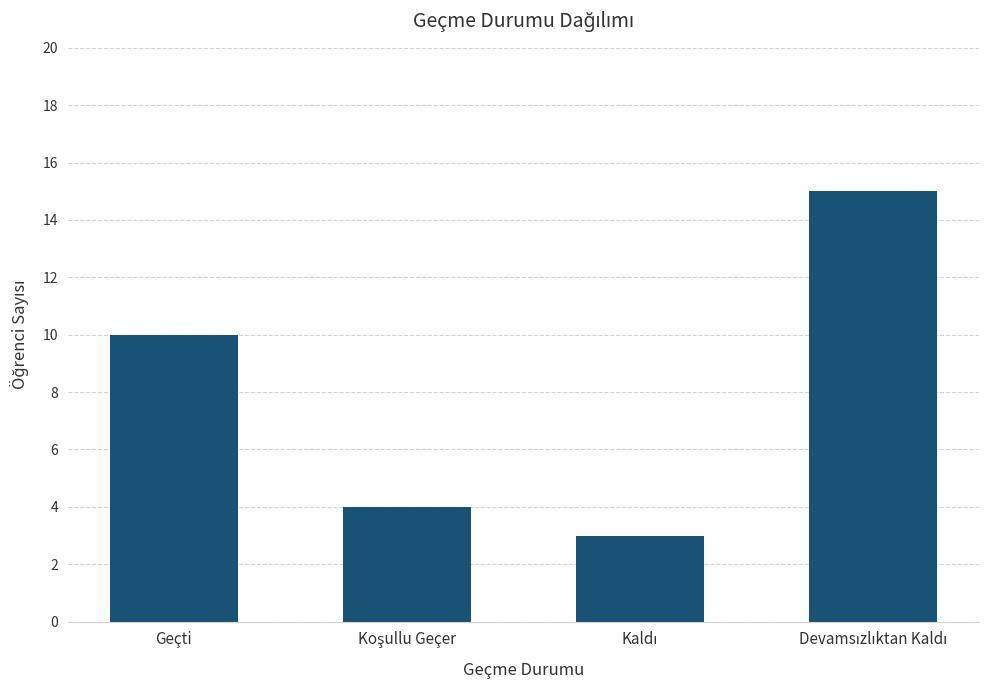

What is the value of the 3rd bar from the left?

3